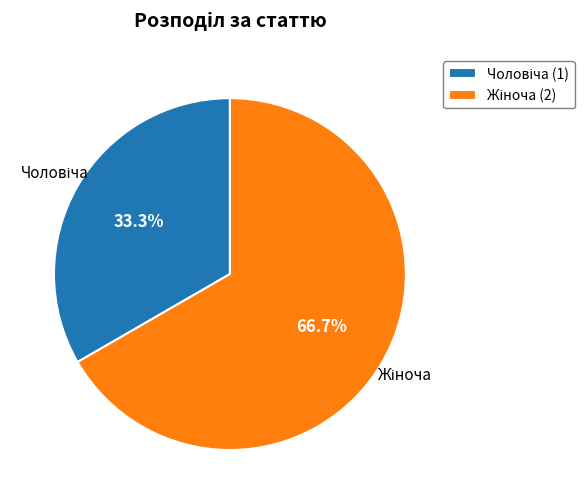

How many segments does this pie chart have?

2